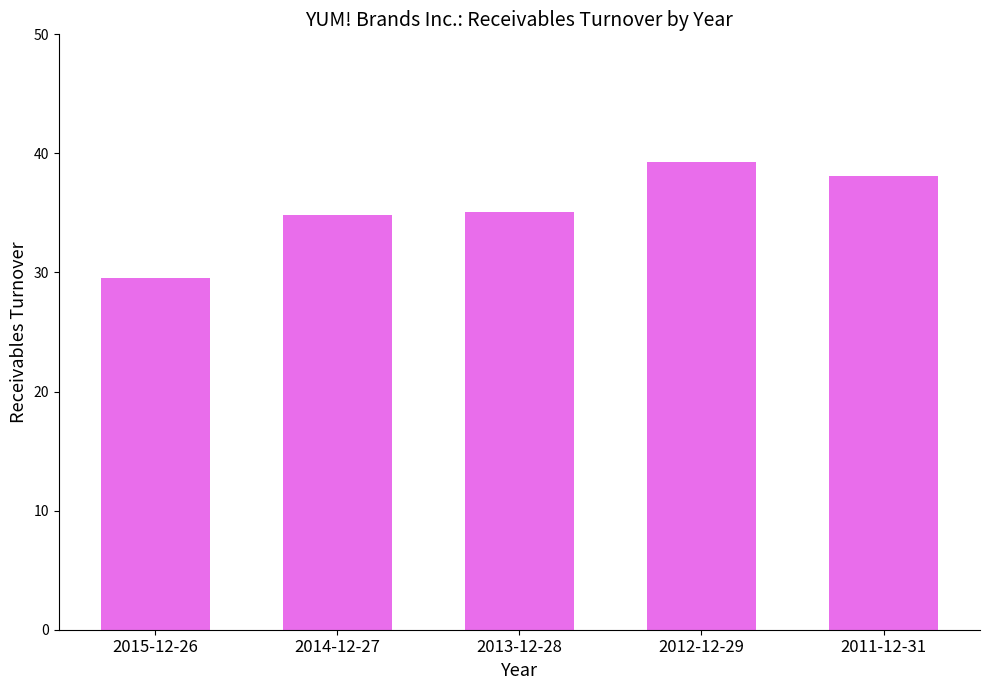

What is the difference between the values at 2011-12-31 and 2012-12-29?

1.2